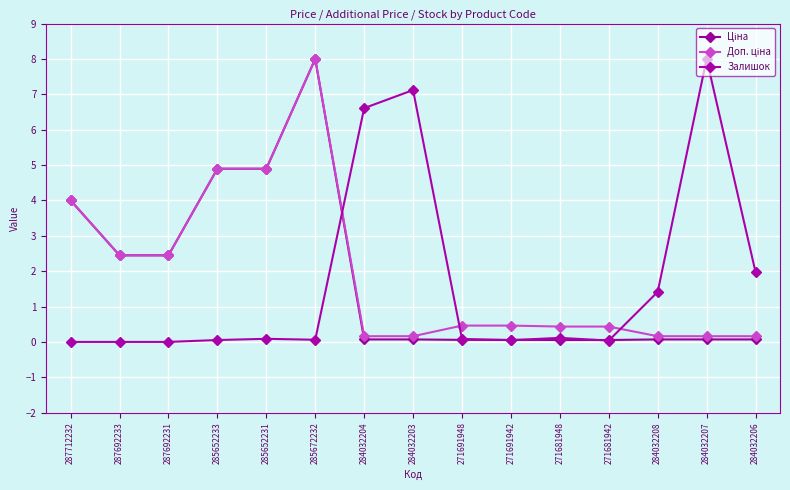

What position from the right is 284032203?

8